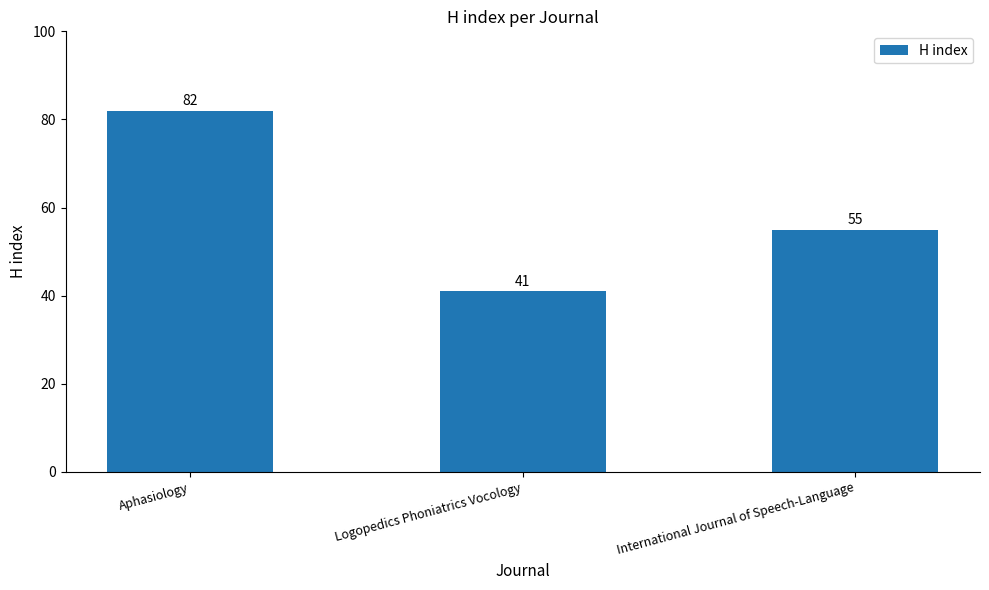

At which label does the data first exceed 55?

Aphasiology